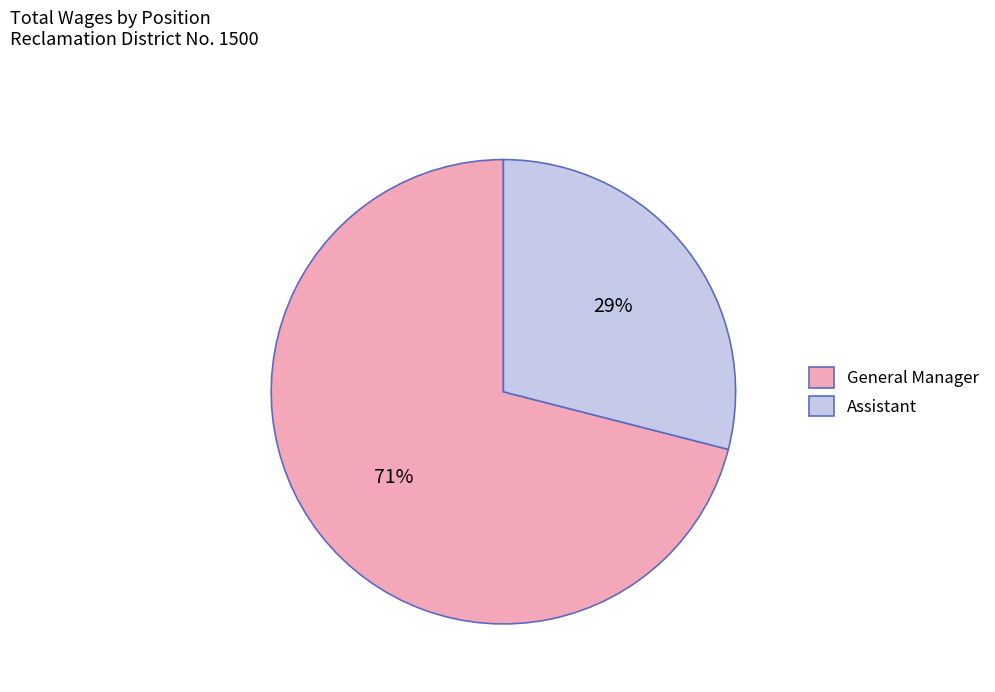

What percentage is the General Manager slice, to the nearest percent?

71%